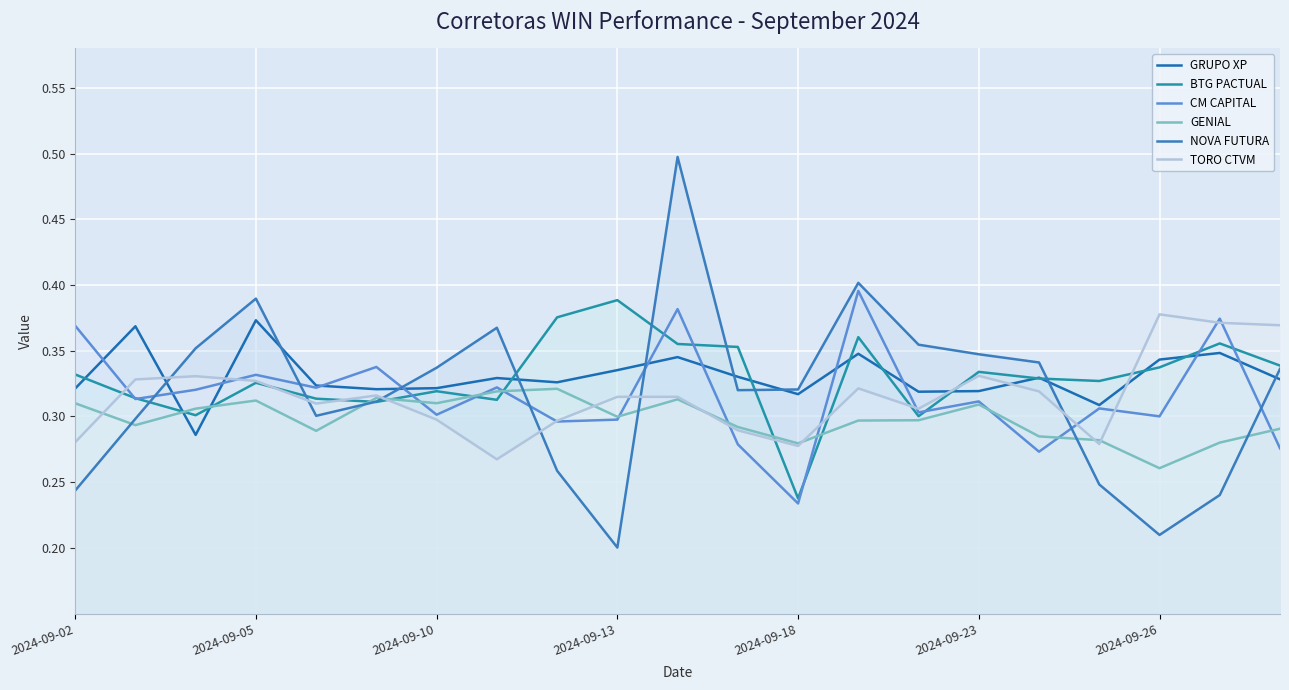

Is the value of GRUPO XP at 7 greater than the value of TORO CTVM at 2024-09-18?

Yes